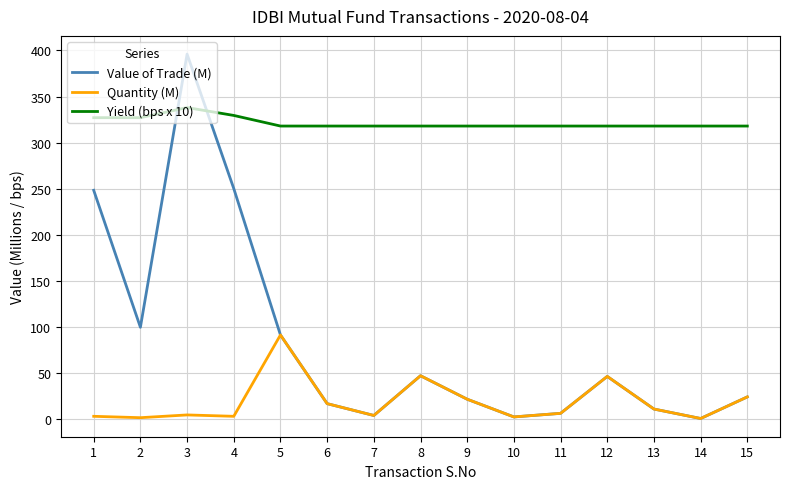

The value of Yield (bps x 10) at 8 is 317.9. True or false?

True